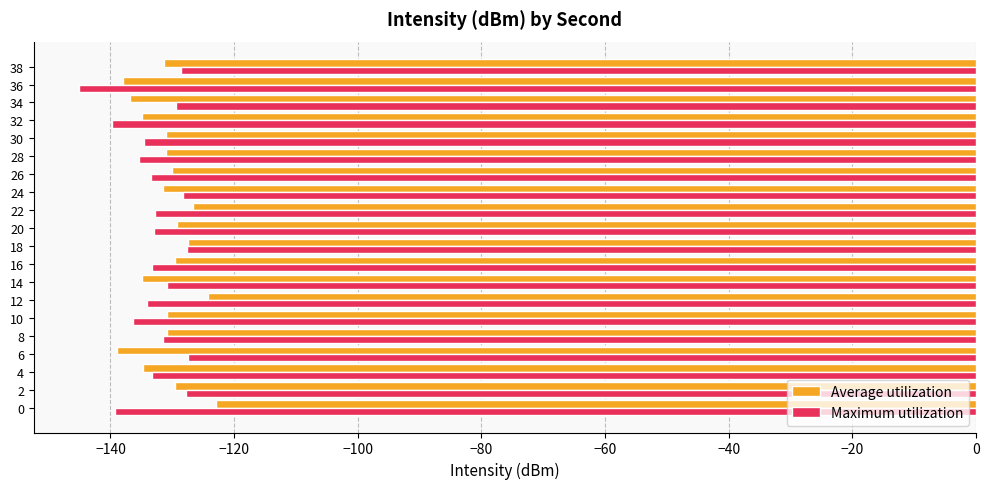

What is the total value across all series at 0?

-262.3